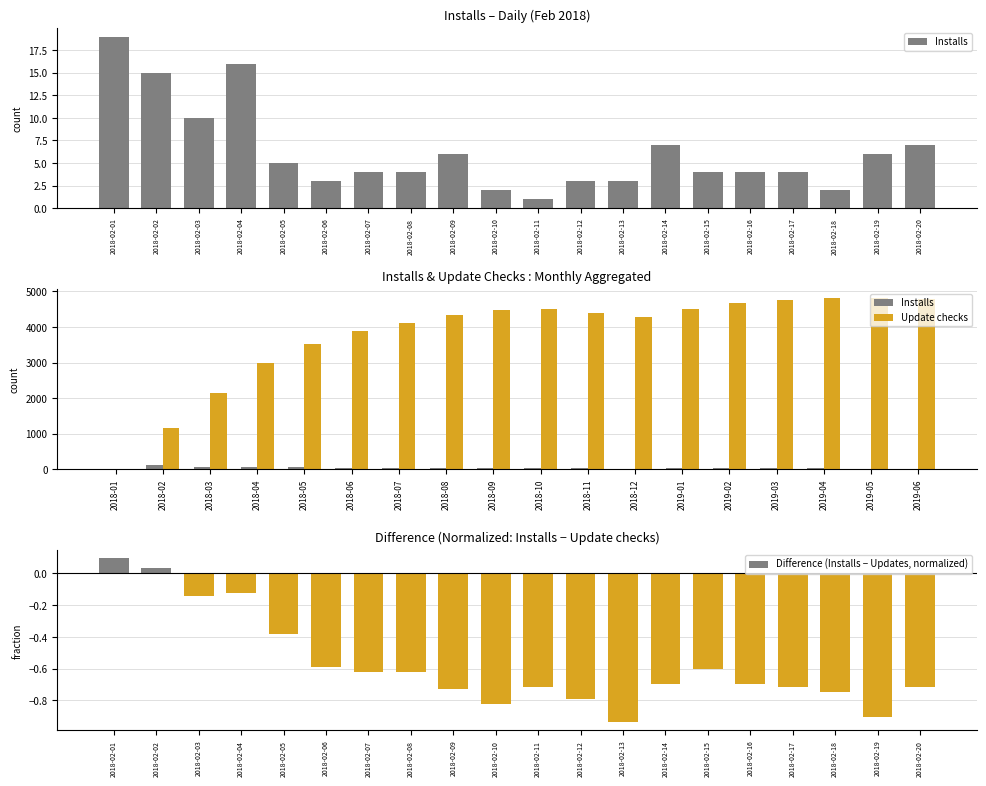

What is the sum of the Difference (Installs − Updates, normalized) values at 2018-02-12 and 2018-02-19?

-1.7